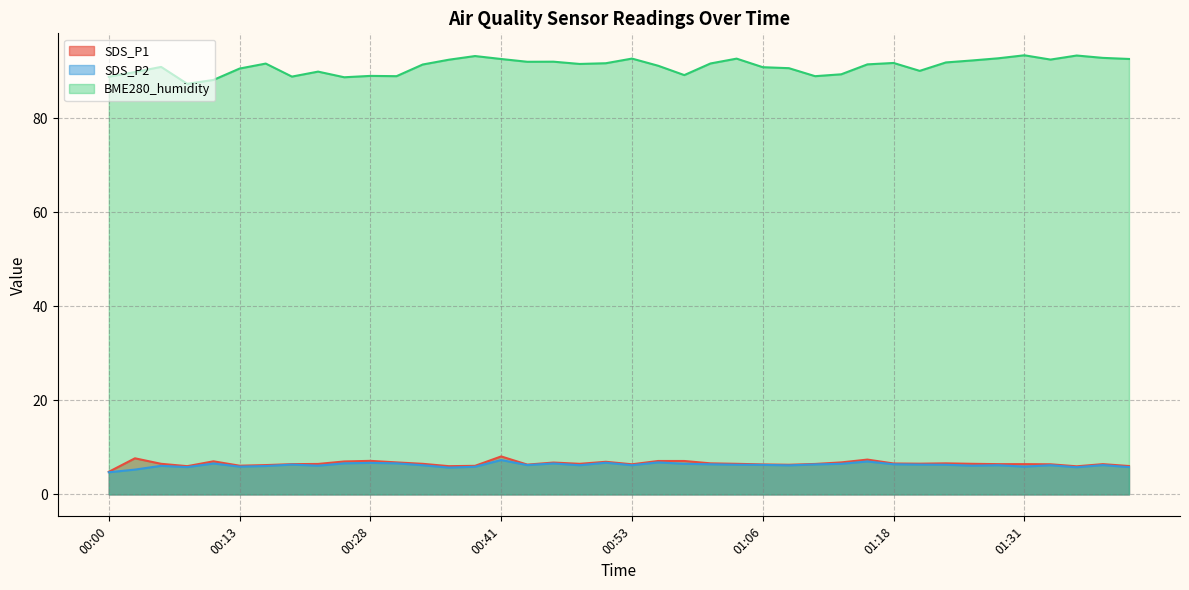

How many lines are shown in the chart?

3